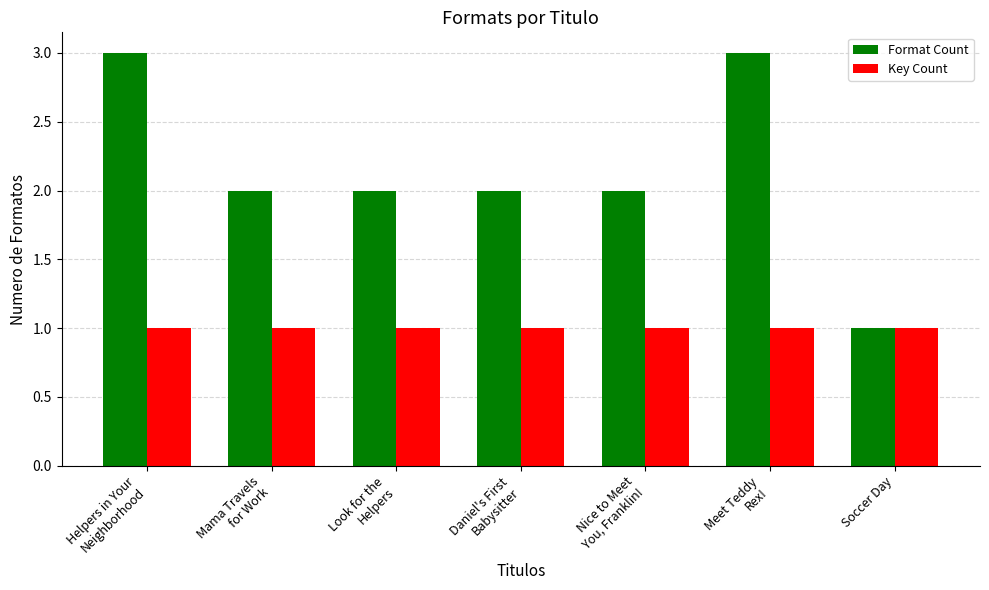

Read the Format Count value at Soccer Day.

1